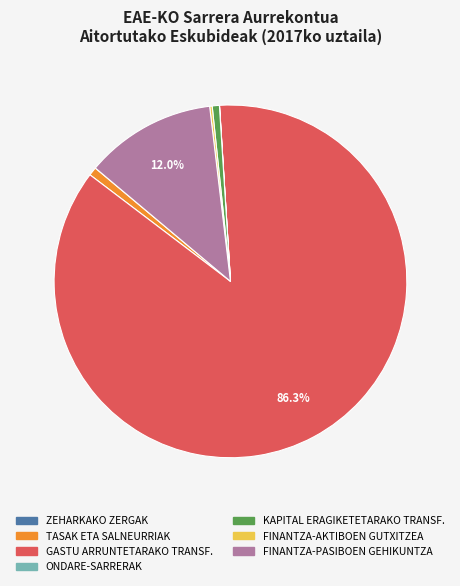

Is GASTU ARRUNTETARAKO TRANSF. the majority of the pie?

Yes